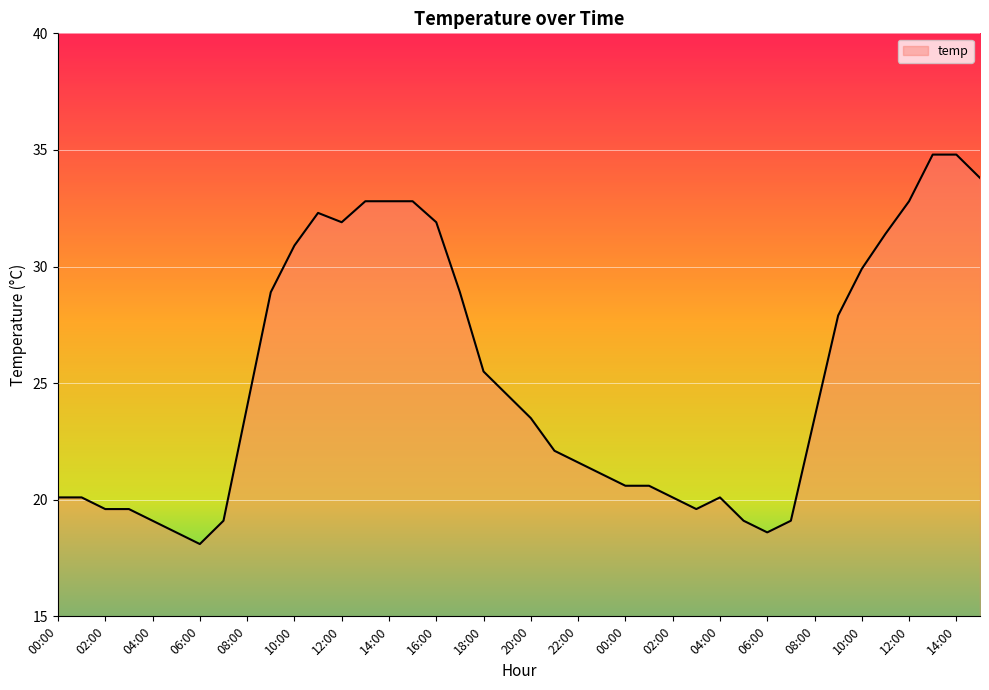

What is the maximum value shown in the chart?

34.8